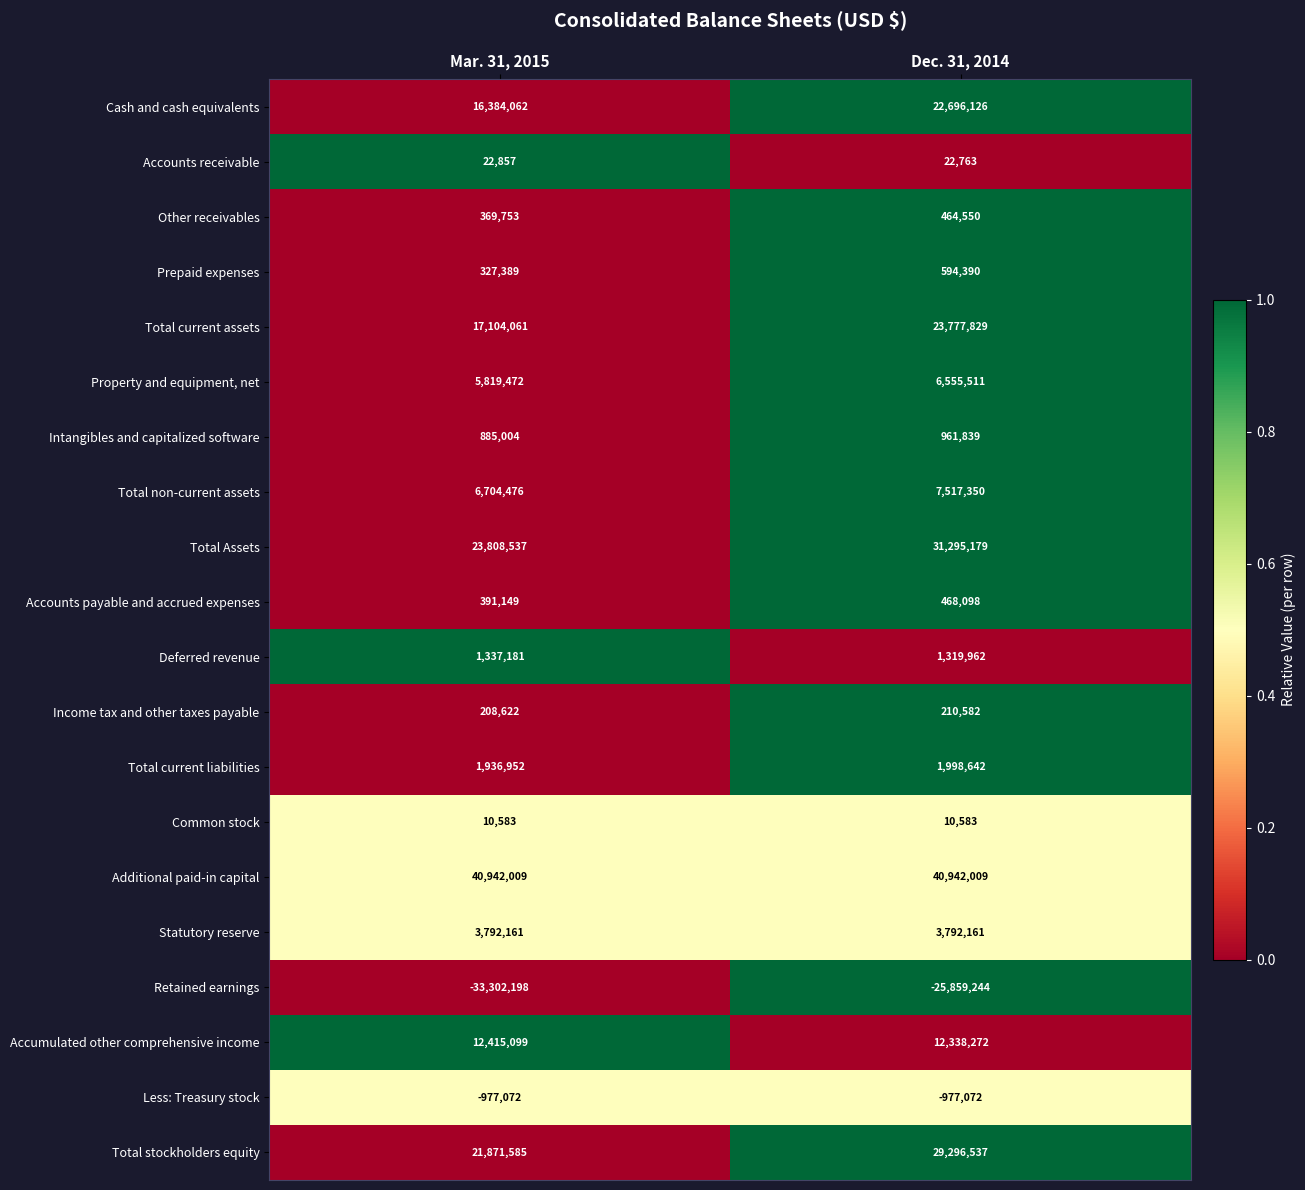

What is the sum of all Cash and cash equivalents values?

39080188